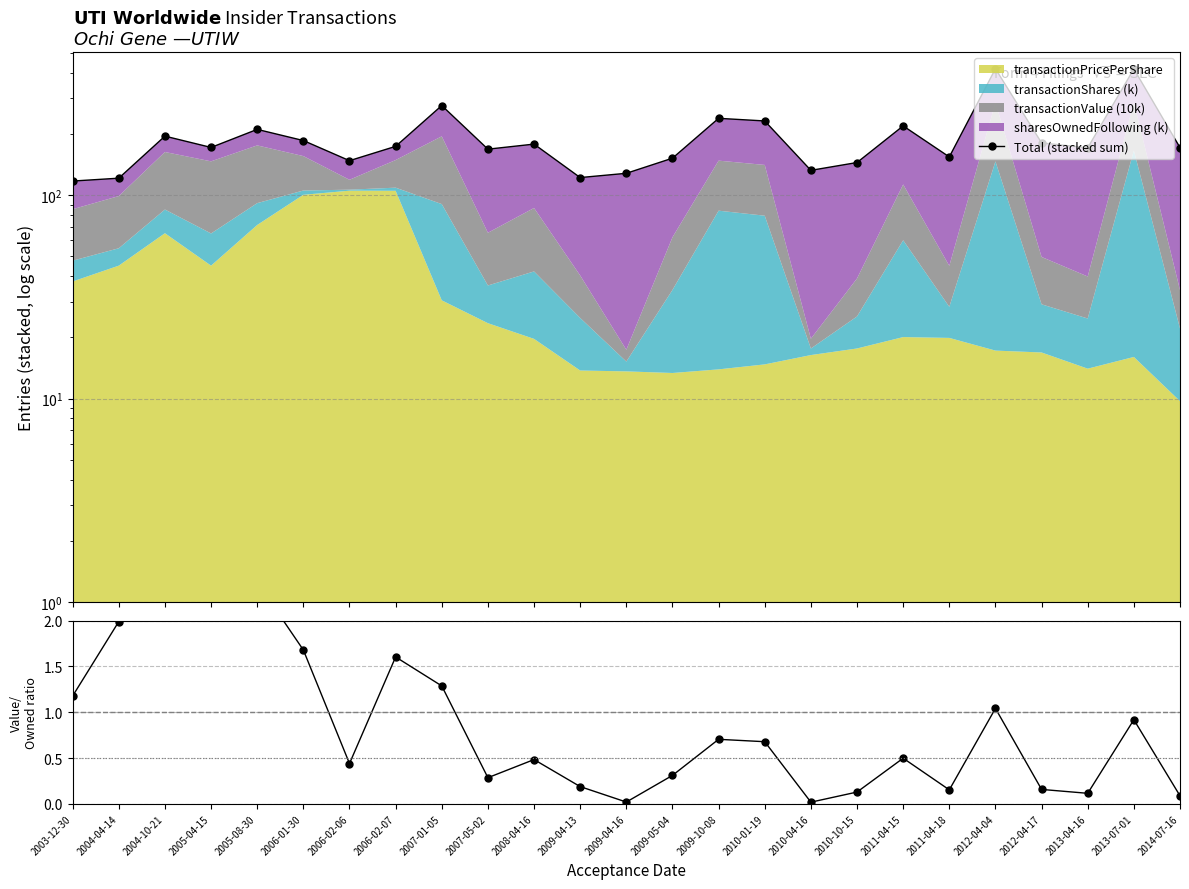

What is the label of the 11th point from the left?

2008-04-16